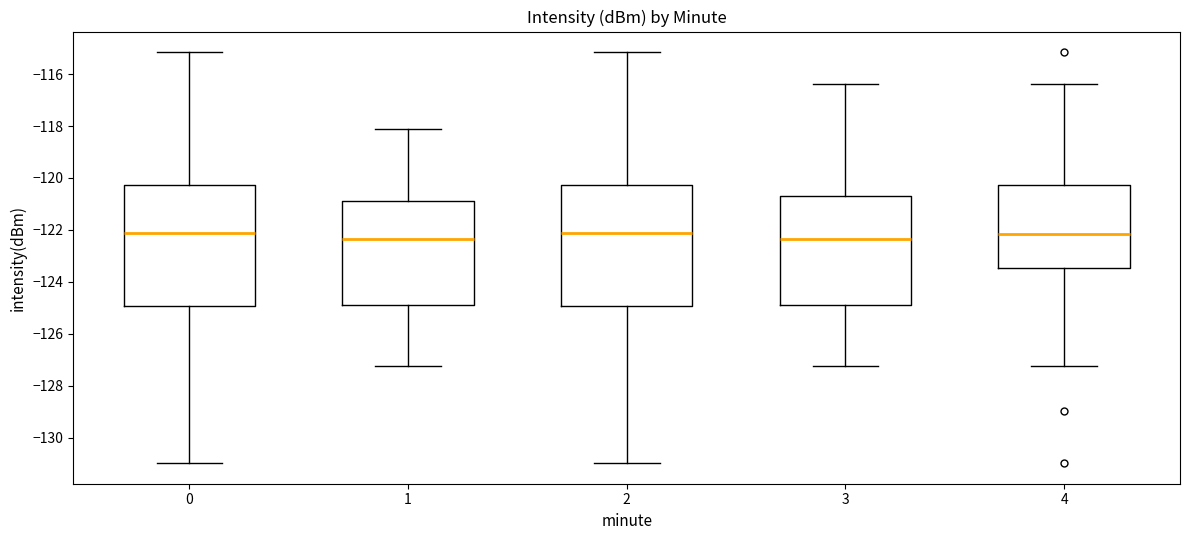

Where is the lower edge of the box at x = 2 on the y-axis? The values are not printed on the chart, so give them approximately, as read against the axis.

-125.0